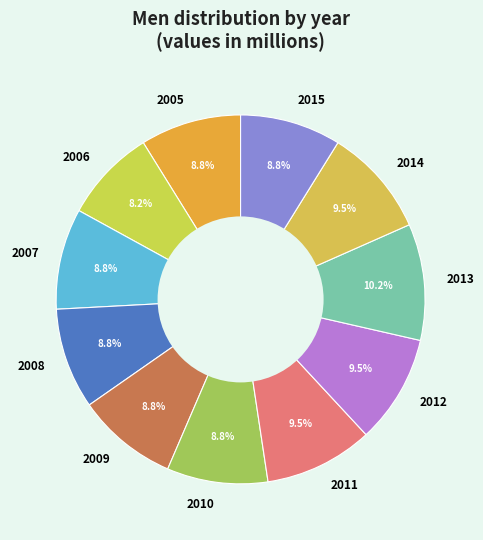

What is the ratio of the value at 2005 to the value at 2009?

1.0